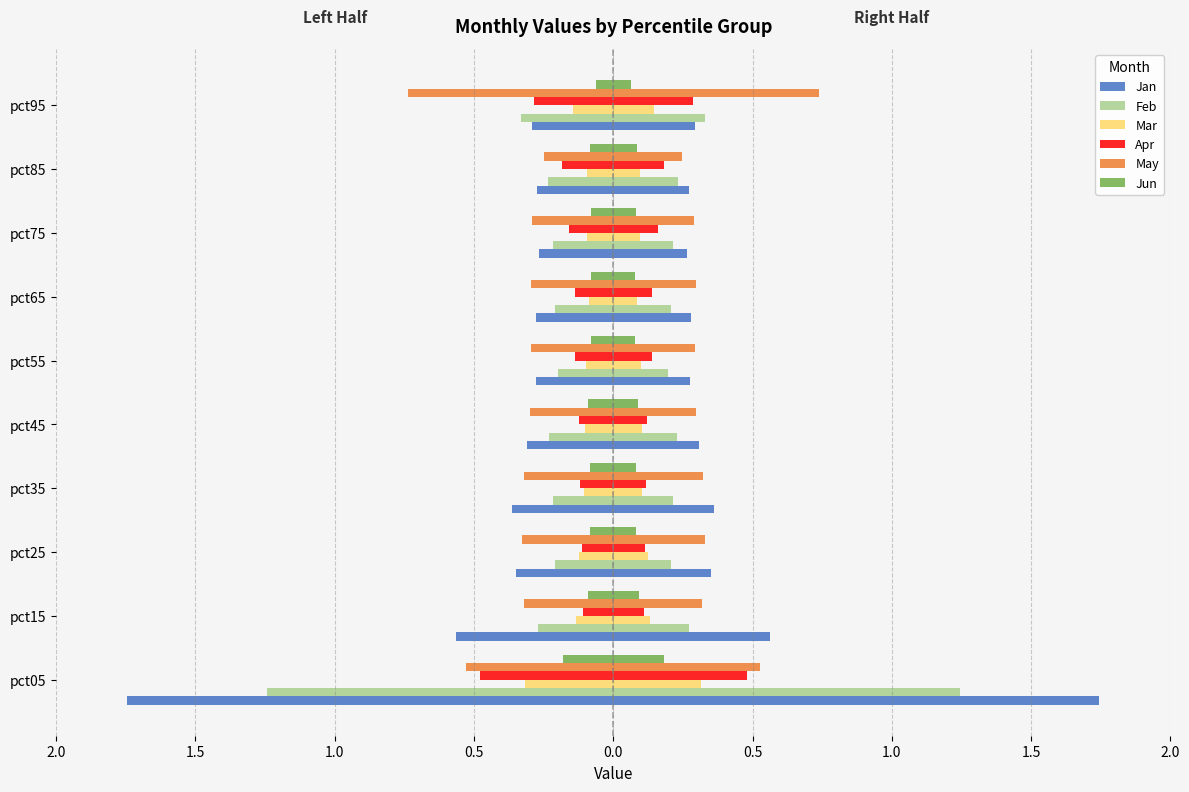

True or false: Mar has a value of 0.1 at pct75.

False